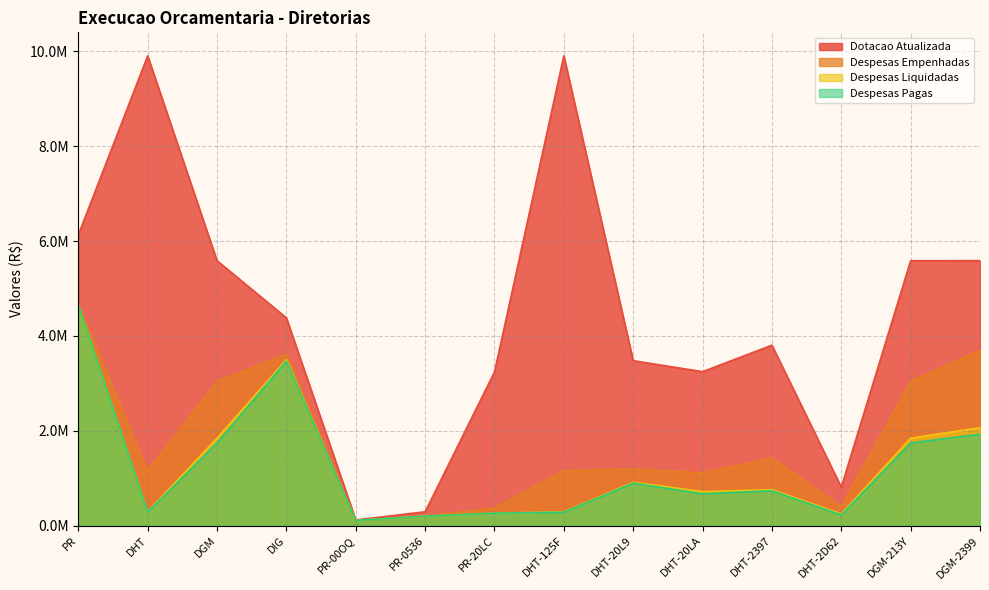

True or false: Despesas Pagas has a value of 396419.8 at PR-20LC.

False